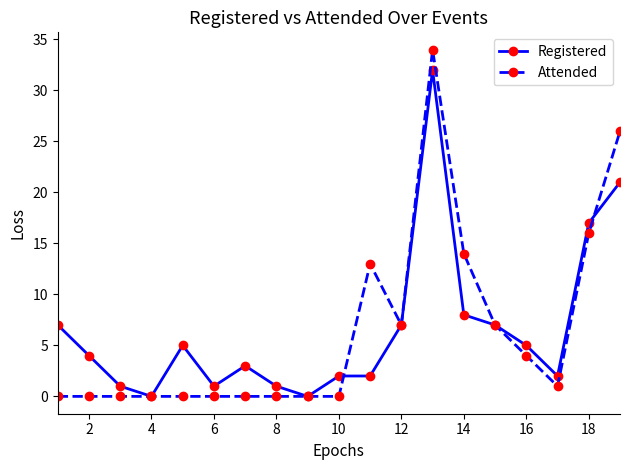

List the series in order of their peak value, lowest first.

Registered, Attended